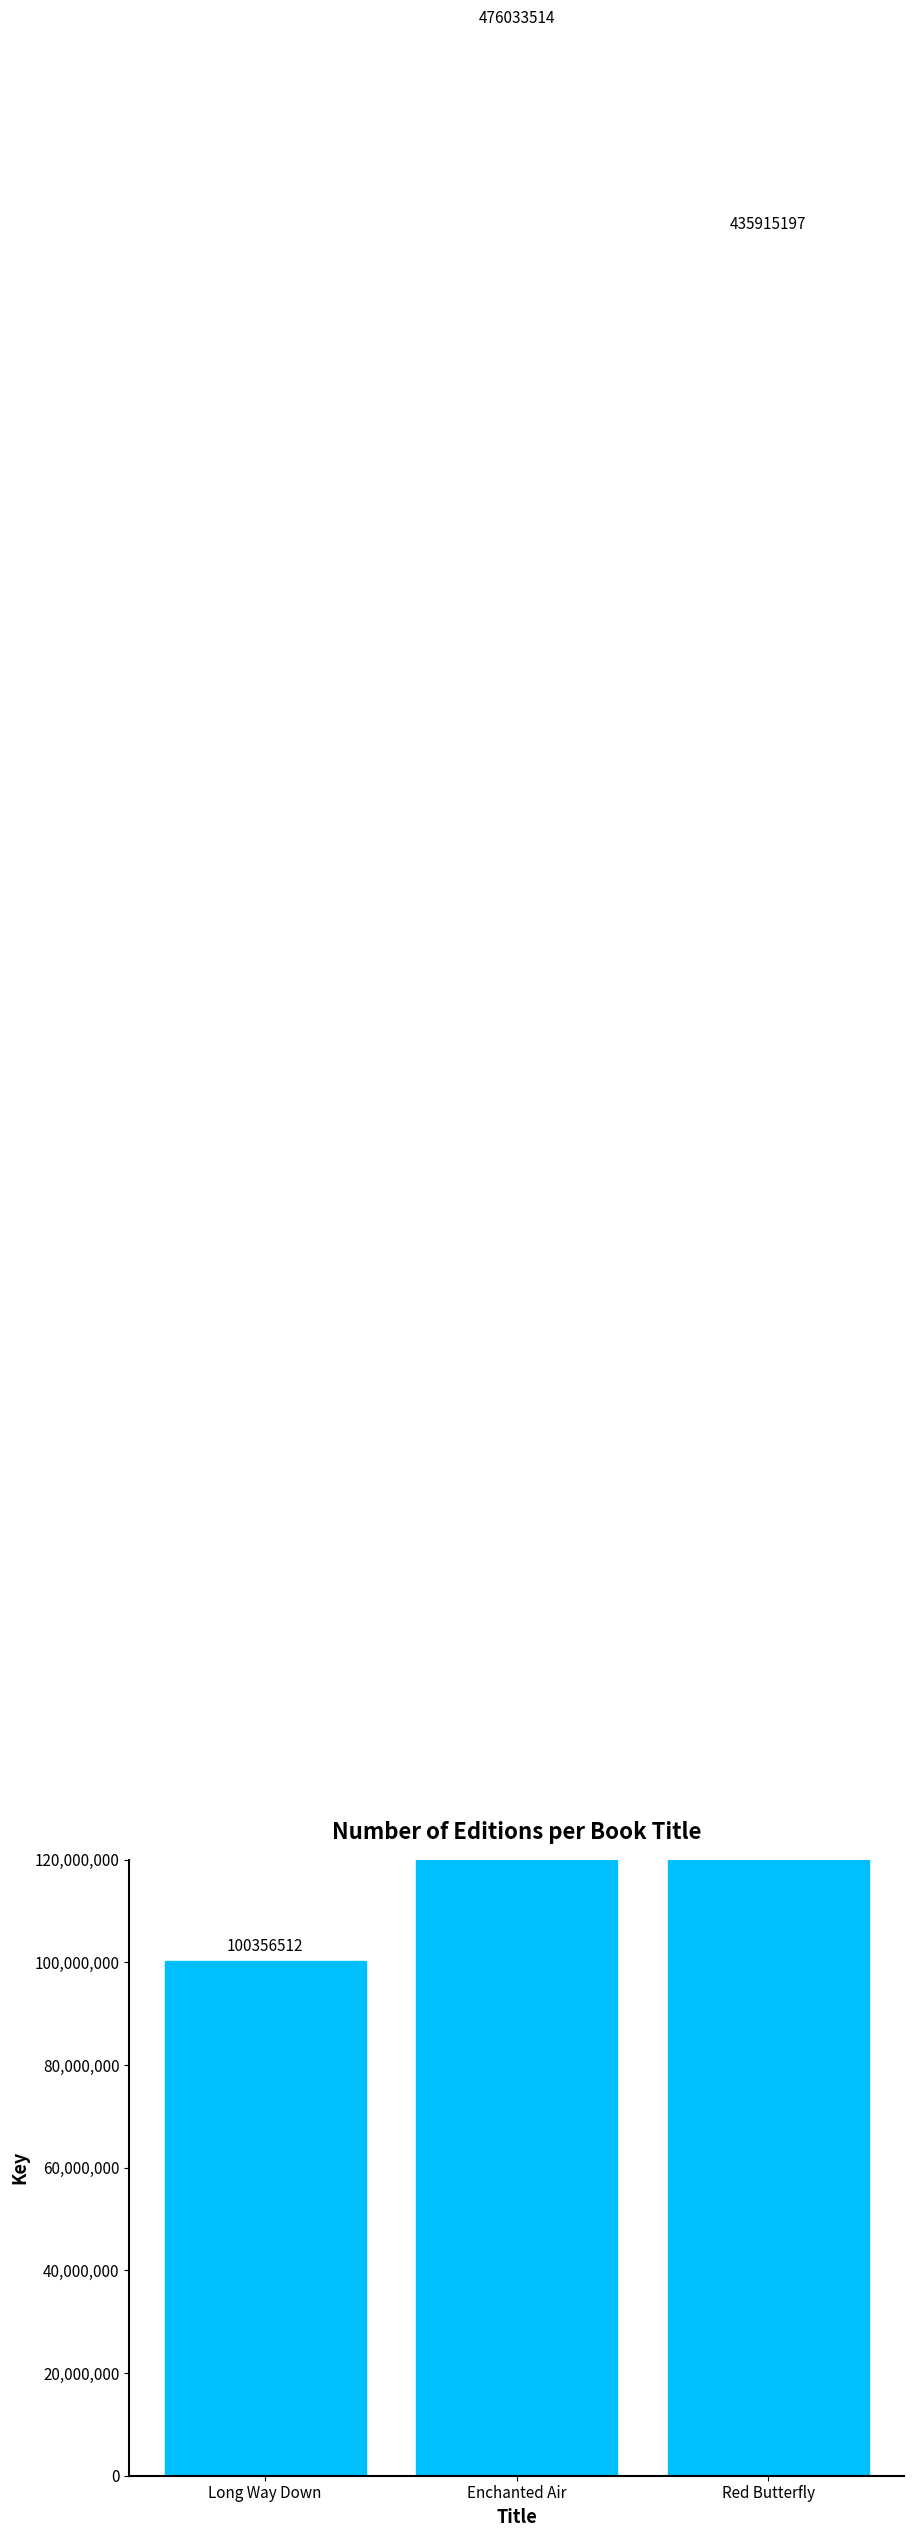

Approximately how many times larger is the value at Long Way Down compared to Red Butterfly?

0.2